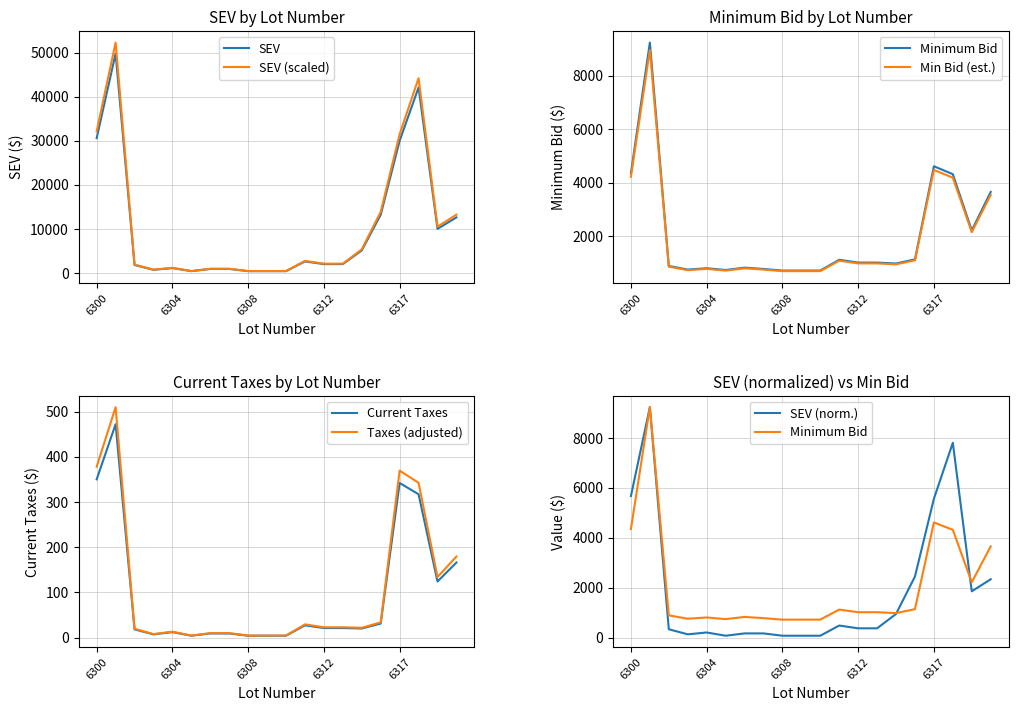

What is the total value across all series at 6301?

59501